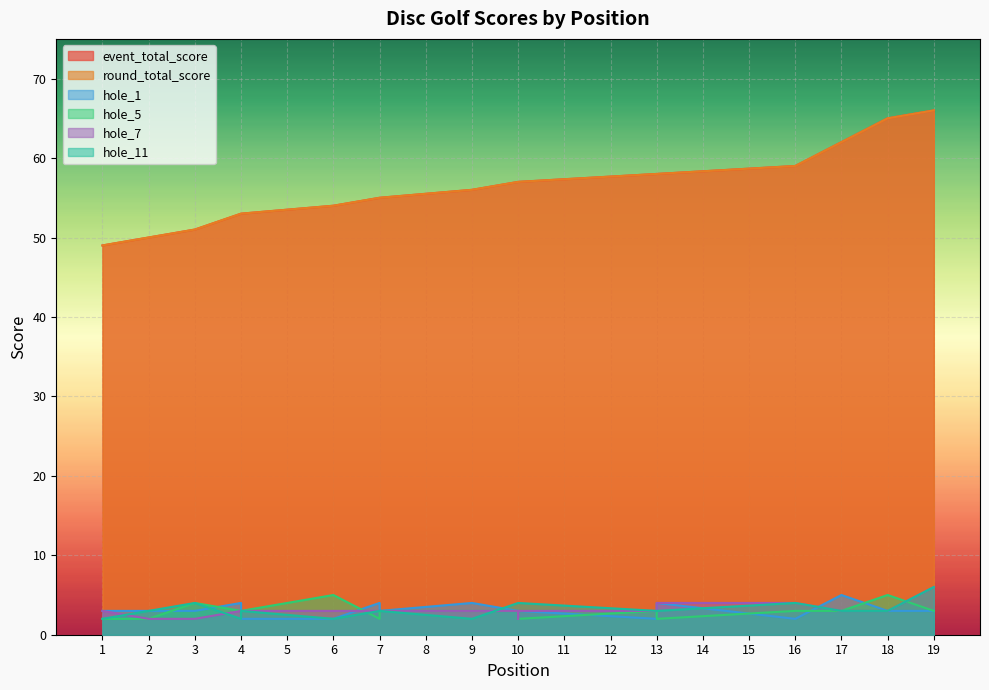

Which label corresponds to the smallest value in the chart?

4